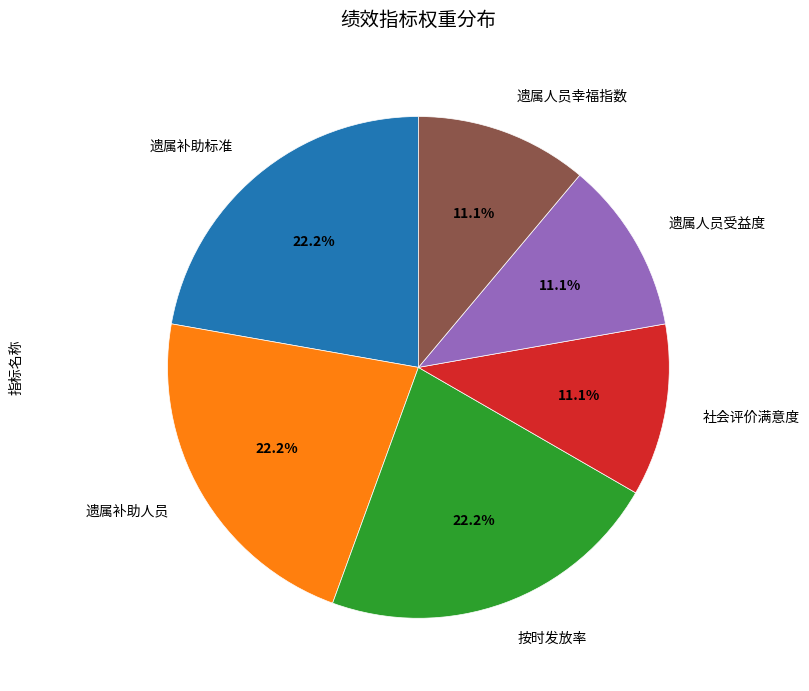

The 遗属人员幸福指数 slice represents 23% of the pie. True or false?

False